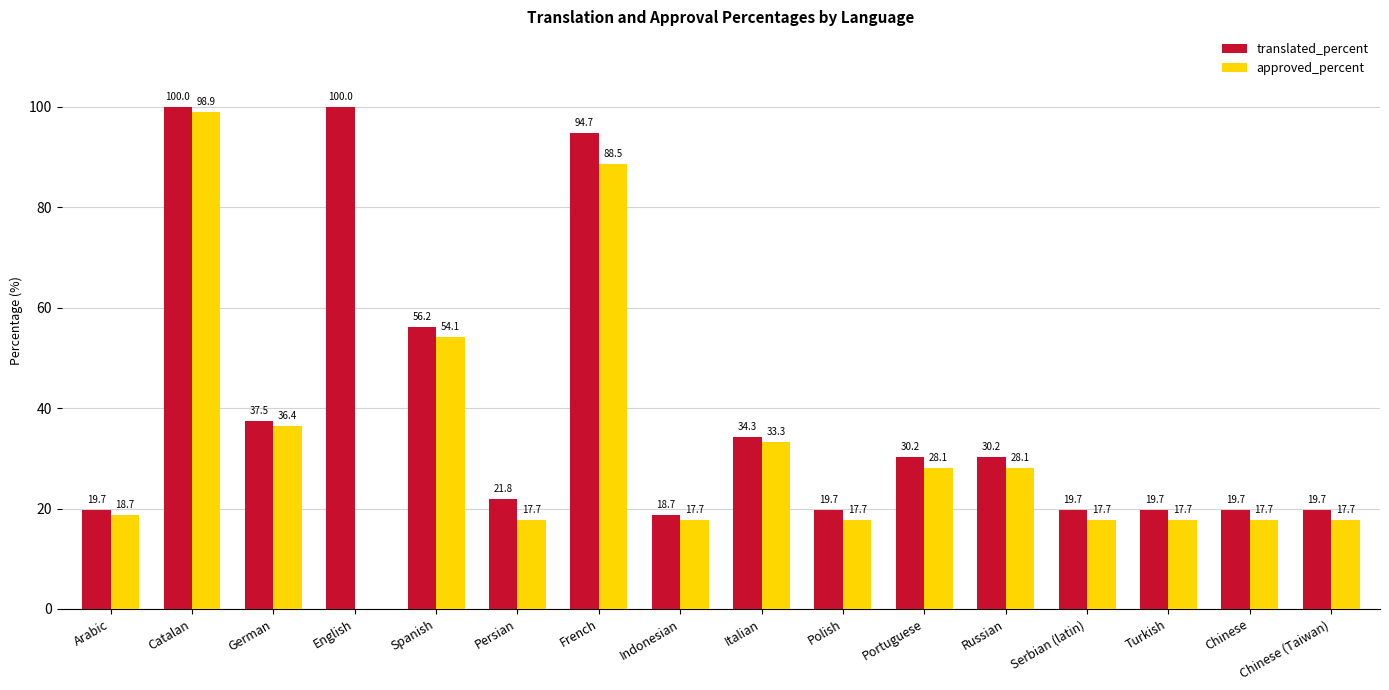

True or false: approved_percent has a value of 61.2 at French.

False